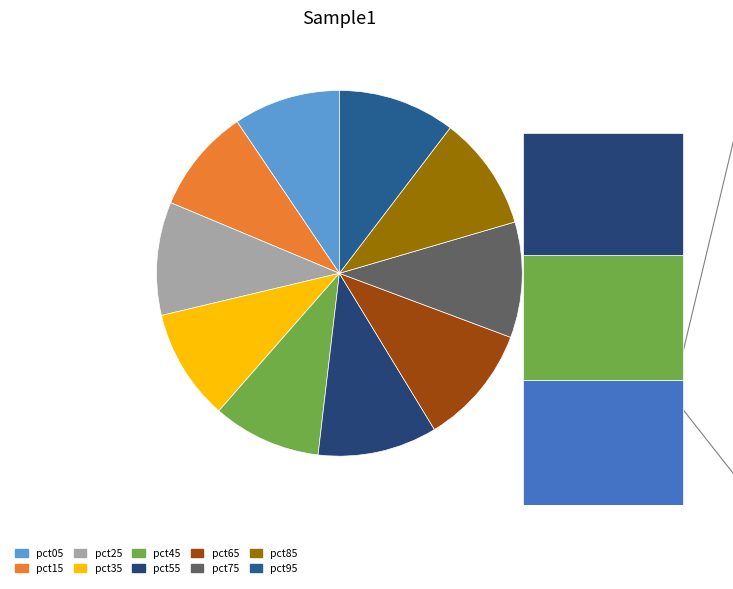

What is the largest slice in the pie chart?

pct65